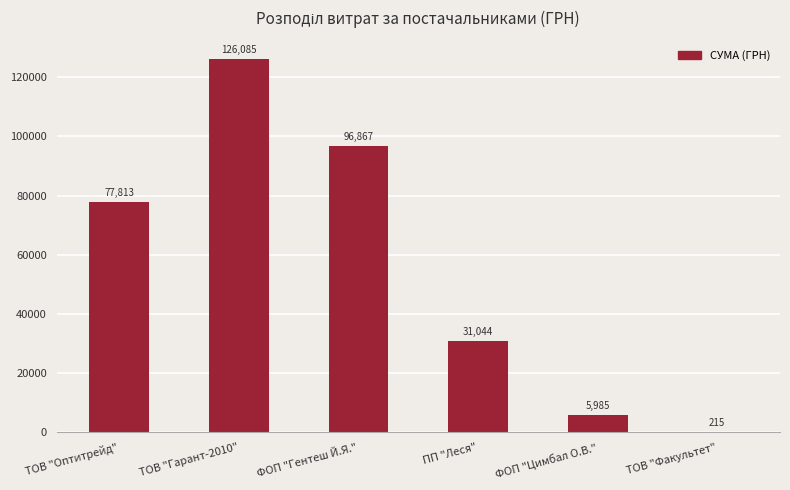

At which label is the value closest to 63150?

ТОВ "Оптитрейд"